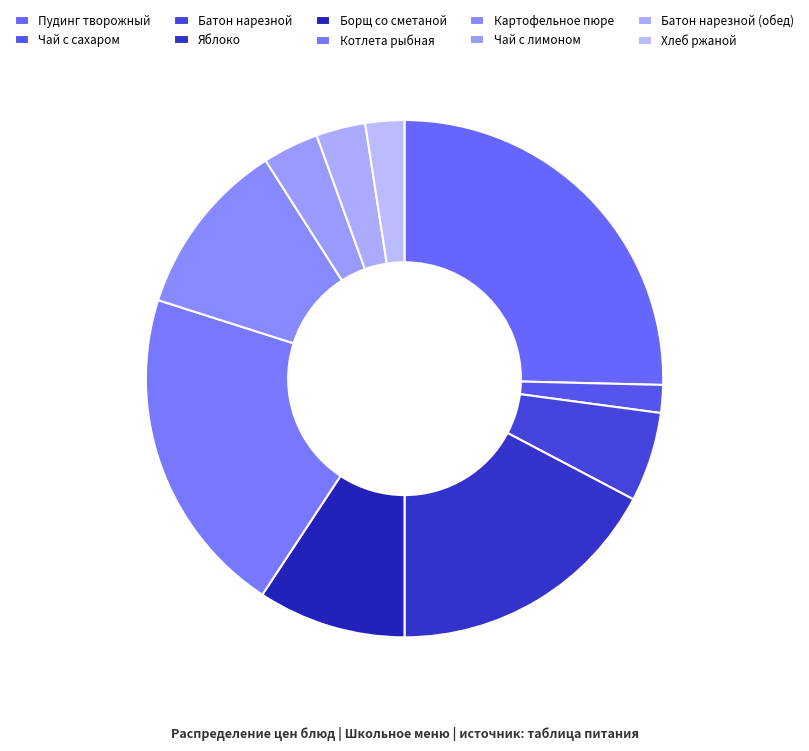

Which slice is the largest?

Пудинг творожный